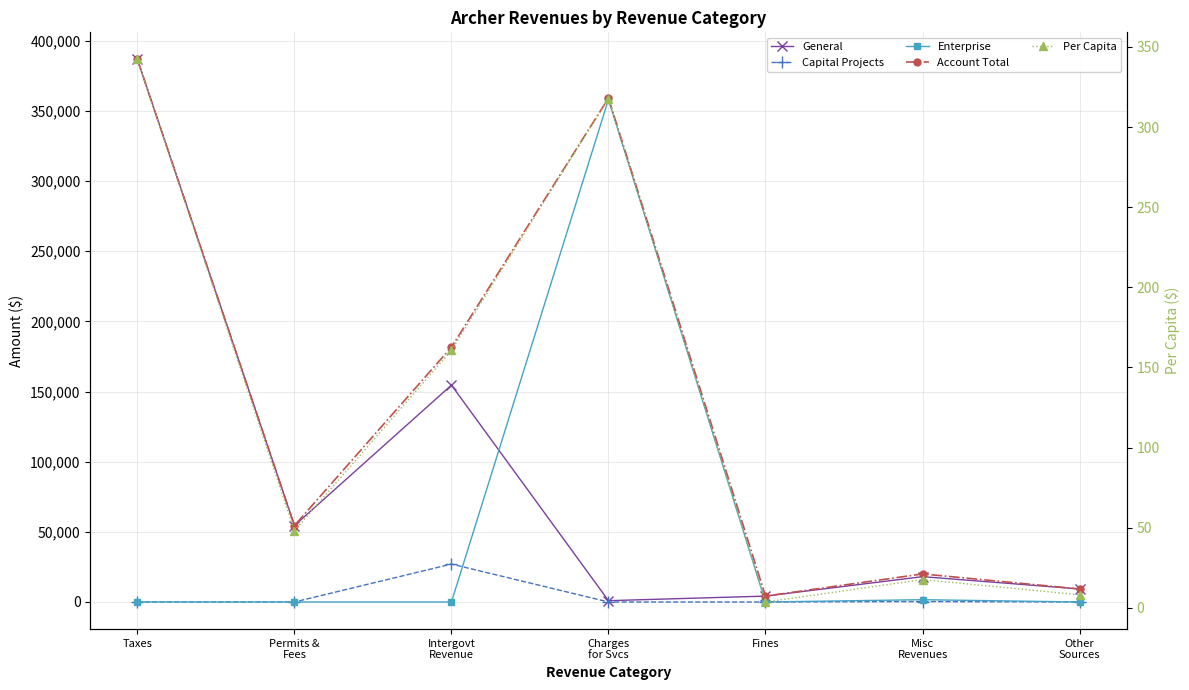

How many intersections are there between Per Capita and Capital Projects?

4